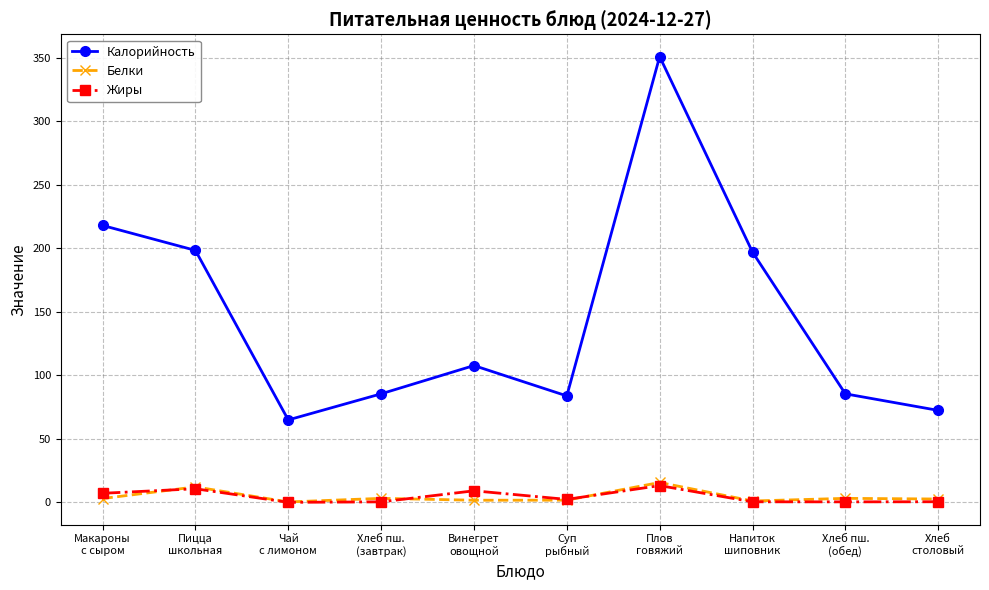

How many lines are shown in the chart?

3